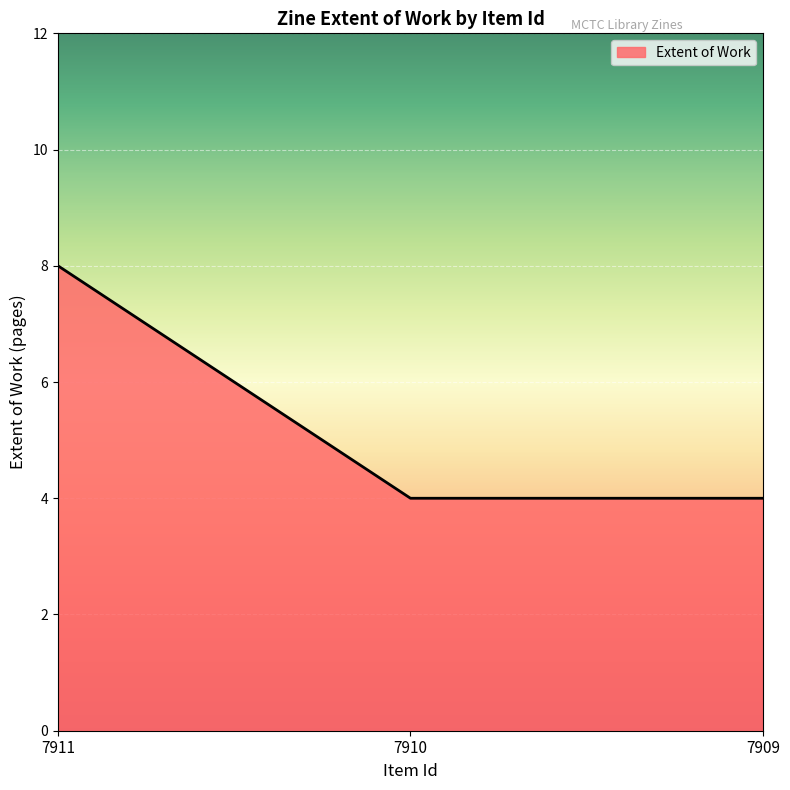

Does the chart display data point markers on the line(s)?

No